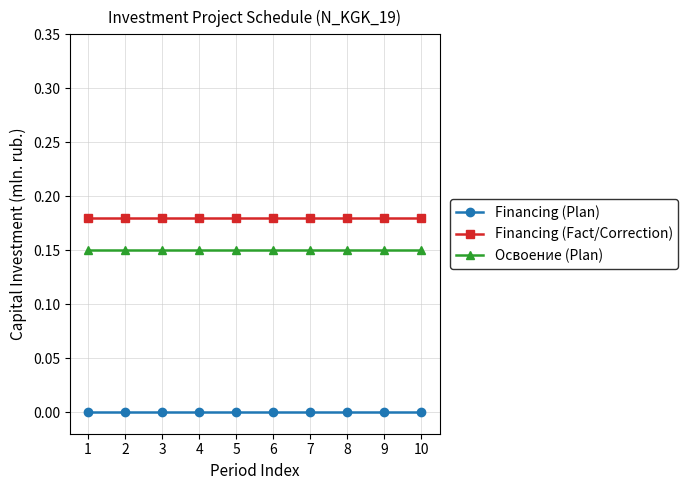

What is the total value across all series at 3?

0.3